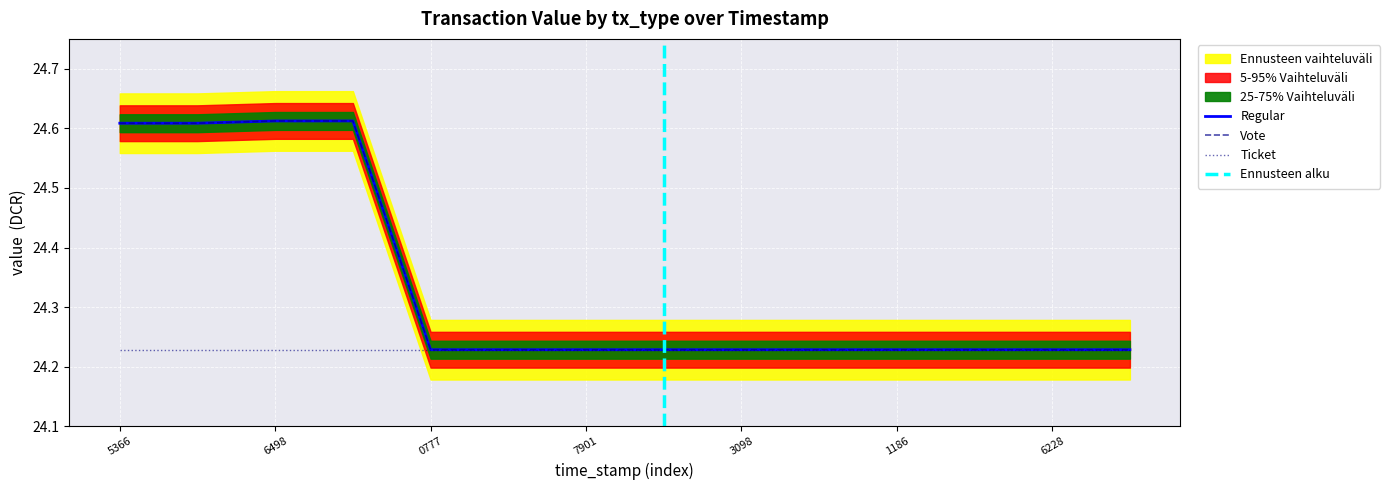

Which category has the highest value in the Vote series?

6498